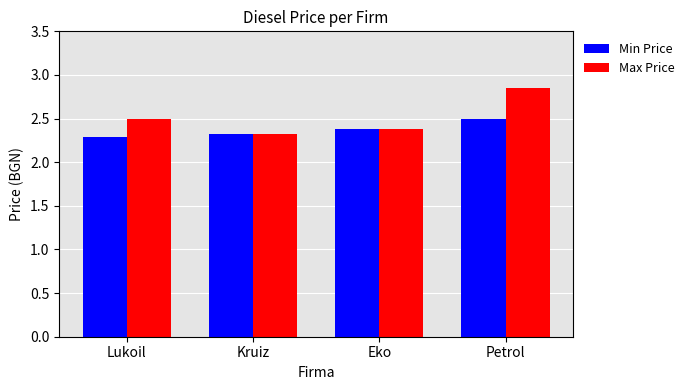

What is the average value of the Min Price series?

2.4